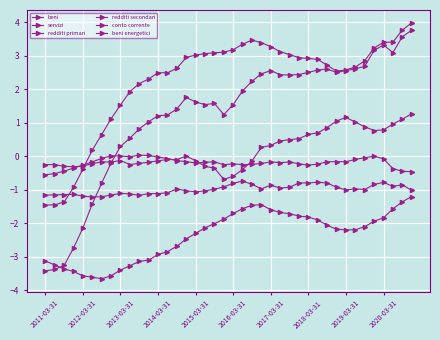

Is this an area chart (filled region under the line)?

No